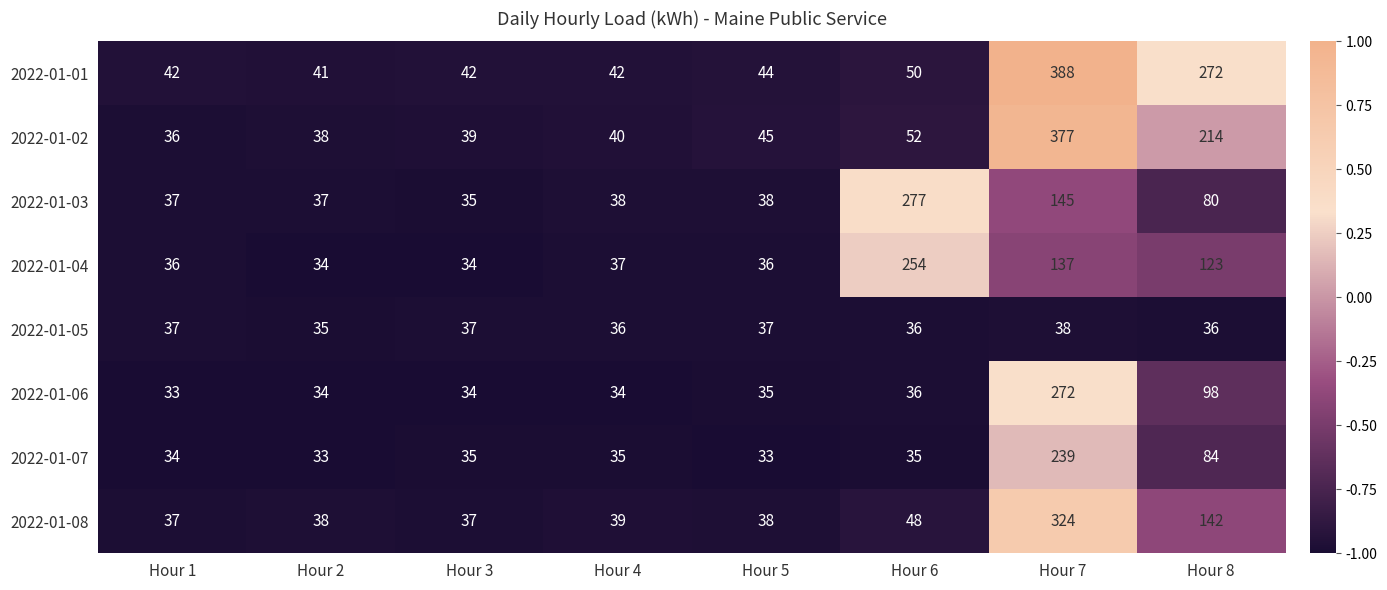

At which category does the chart reach its peak across all series?

Hour 7